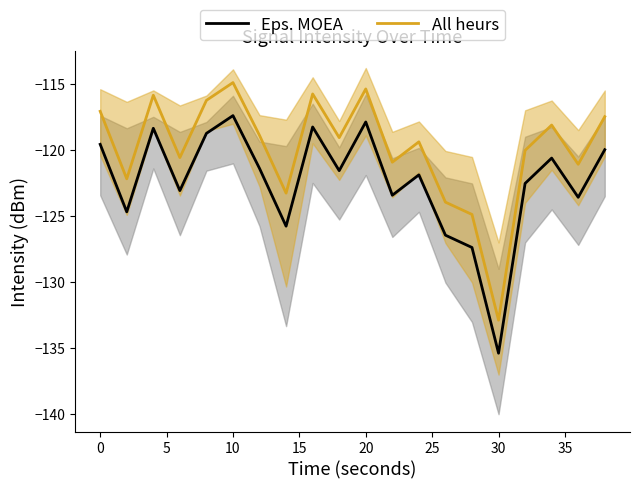

True or false: All heurs and Eps. MOEA intersect in this chart.

False